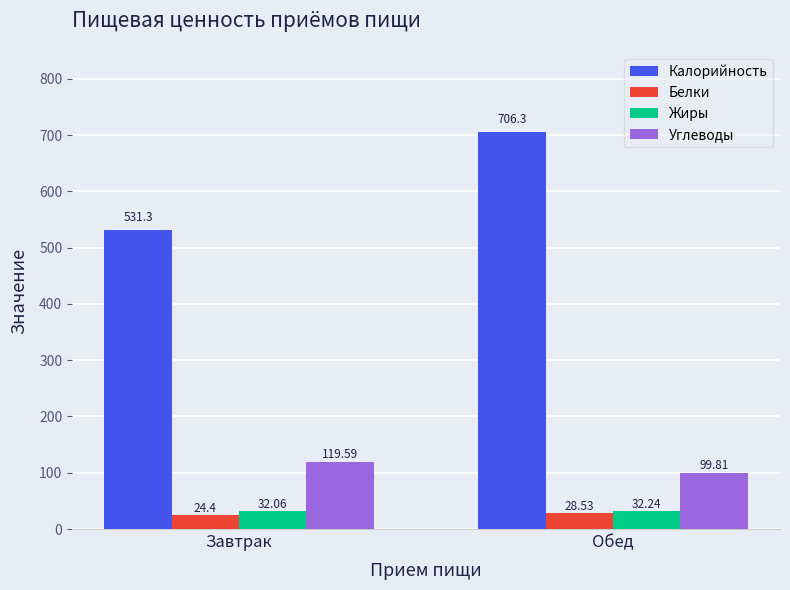

What is the label of the 2nd bar from the left?

Обед